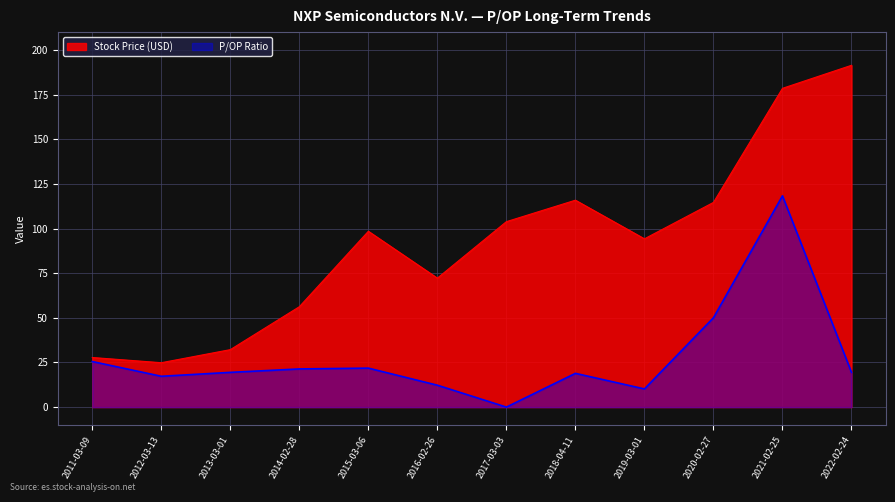

Reading left to right, extract all data points from this chart.

Stock Price (USD): 2011-03-09=27.8	2012-03-13=24.9	2013-03-01=32.2	2014-02-28=56.2	2015-03-06=98.5	2016-02-26=72.2	2017-03-03=103.9	2018-04-11=115.9	2019-03-01=94.2	2020-02-27=114.6	2021-02-25=178.5	2022-02-24=191.4
P/OP Ratio: 2011-03-09=25.5	2012-03-13=17.3	2013-03-01=19.5	2014-02-28=21.4	2015-03-06=21.8	2016-02-26=12.3	2017-03-03=0.0	2018-04-11=18.9	2019-03-01=10.2	2020-02-27=50.0	2021-02-25=118.3	2022-02-24=19.5